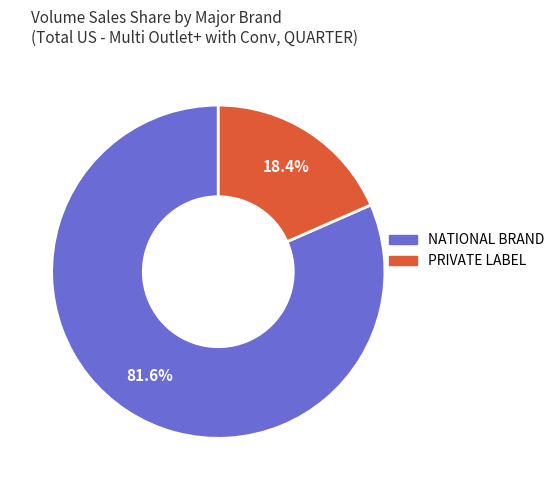

How many segments does this pie chart have?

2